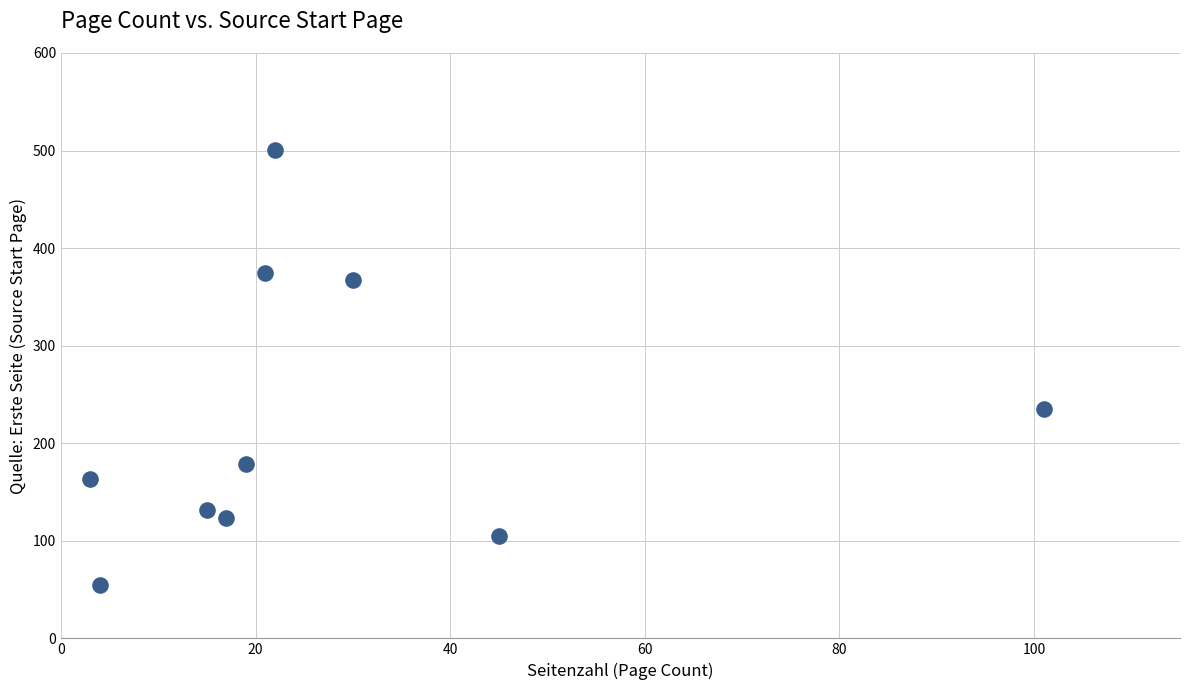

What is the range of X values (max minus min)?

98